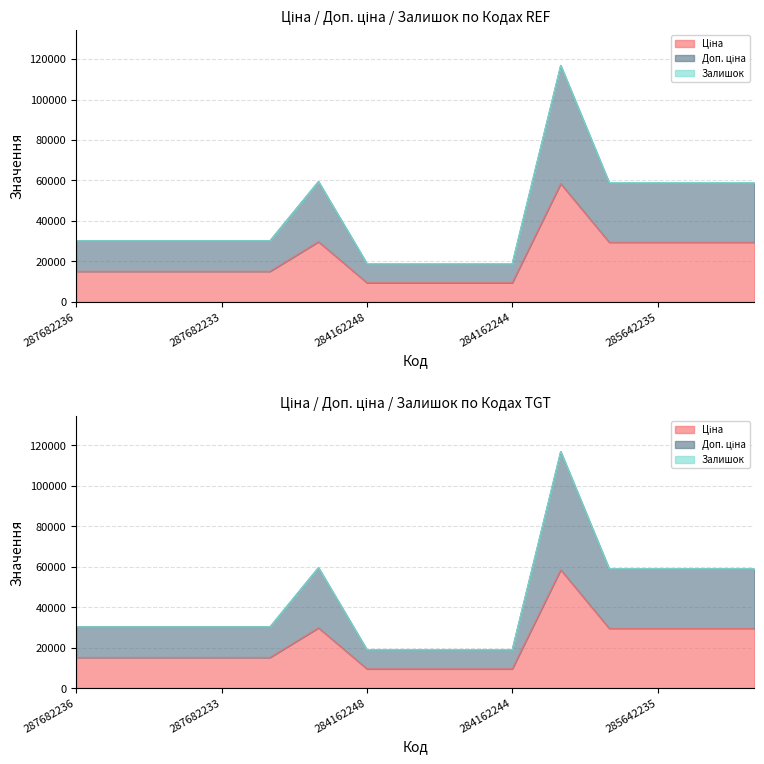

What is the difference between the Доп. ціна values at 287682234 and 284162245?

11279.9